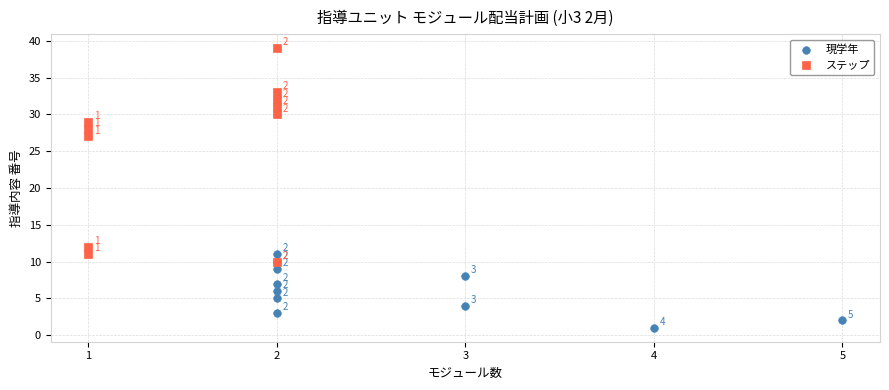

Which series has the widest spread of Y values?

ステップ